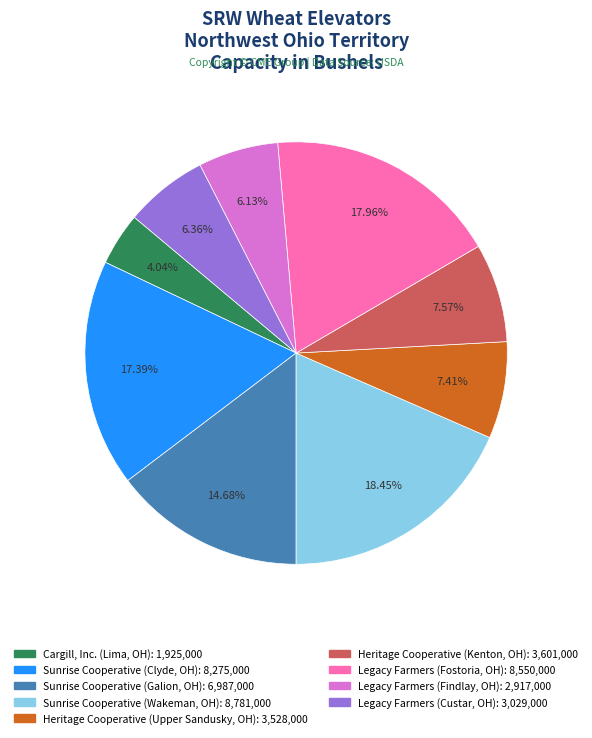

Is the sum of Heritage Cooperative (Upper Sandusky, OH) and Legacy Farmers (Fostoria, OH) greater than half?

No